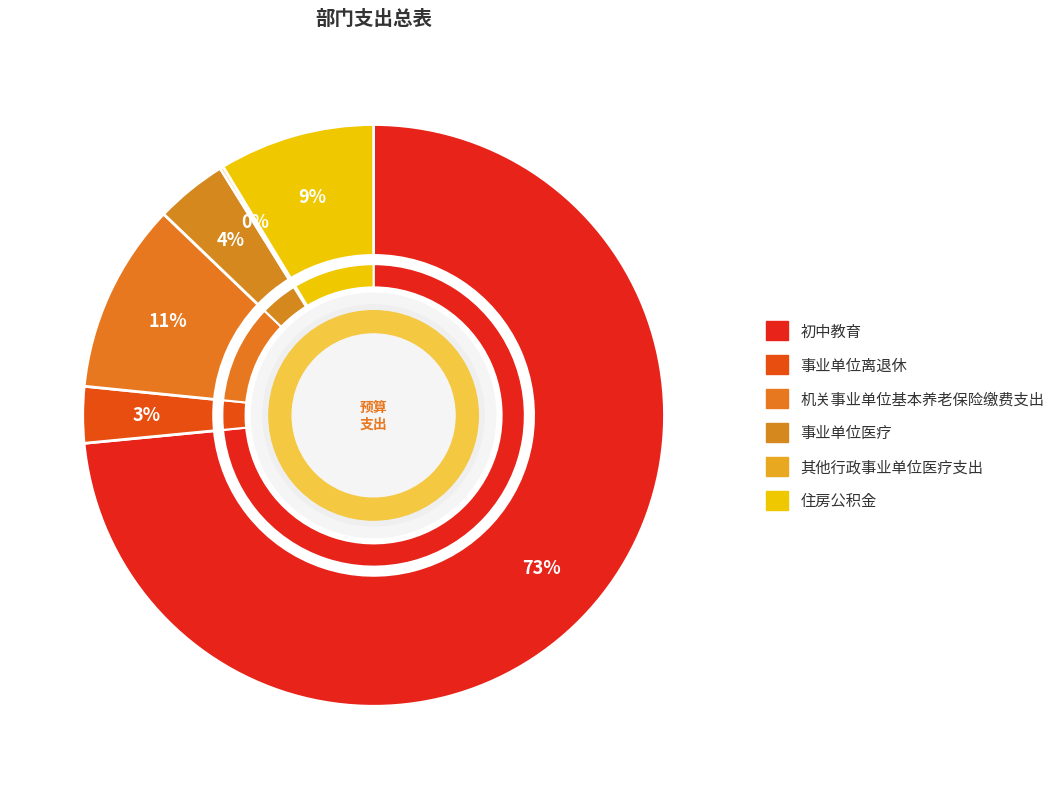

True or false: 其他行政事业单位医疗支出 accounts for 1% of the total.

False